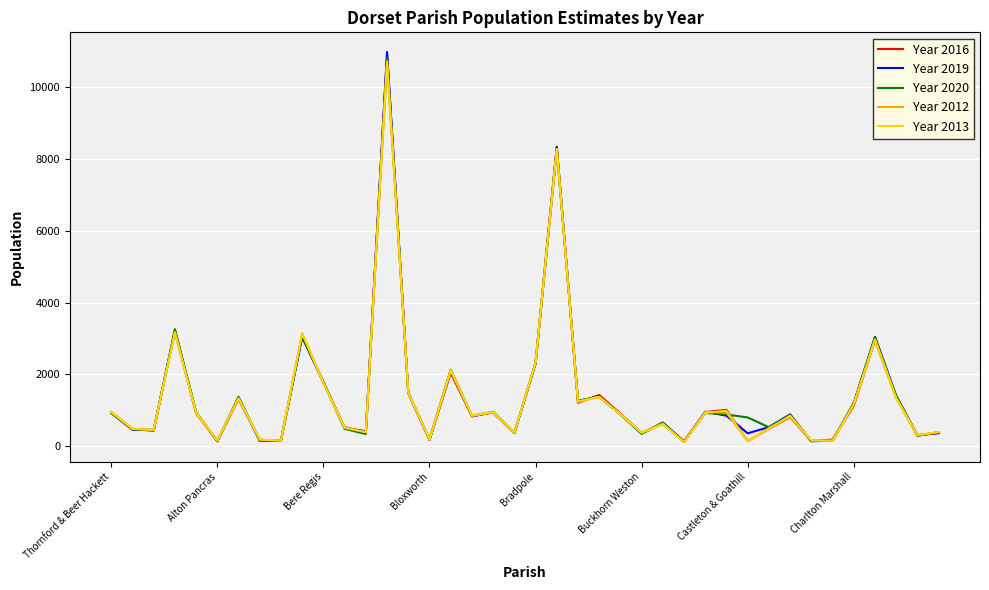

What are all the series names shown in the legend?

Year 2016, Year 2019, Year 2020, Year 2012, Year 2013